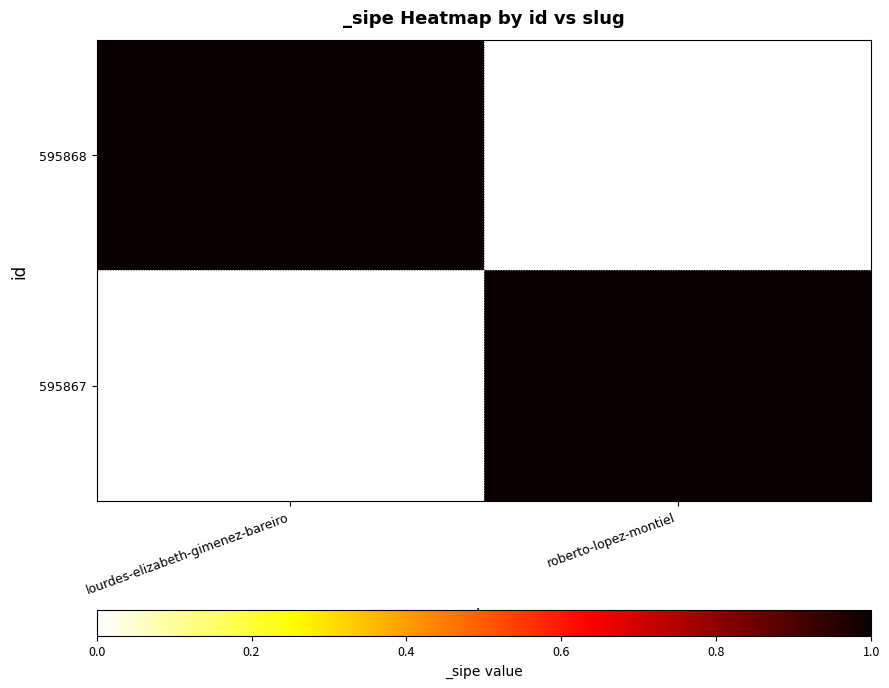

Which series has the largest total across all categories?

595868